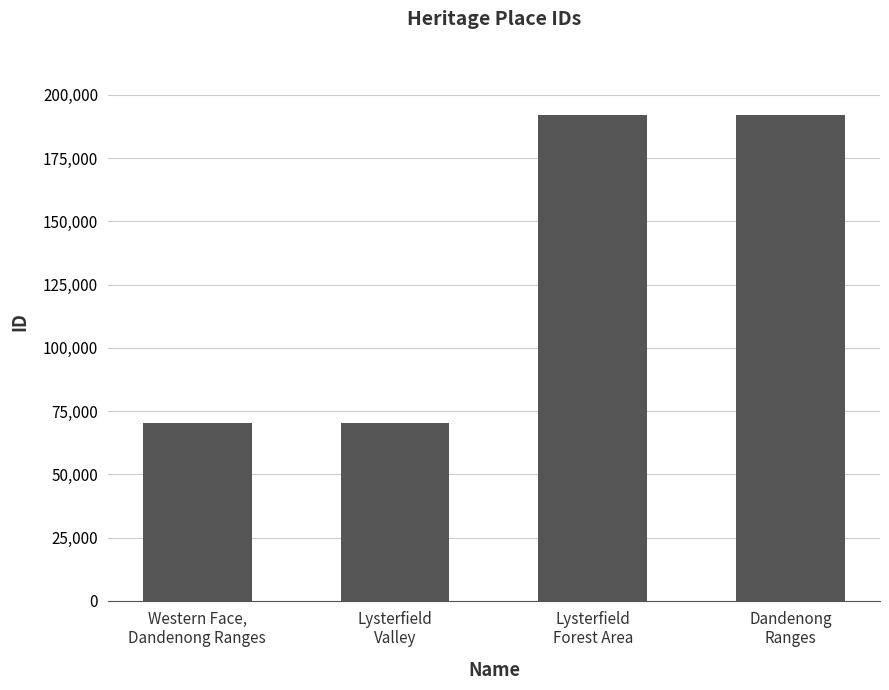

What is the sum of the values at Lysterfield
Valley and Lysterfield
Forest Area?

262272